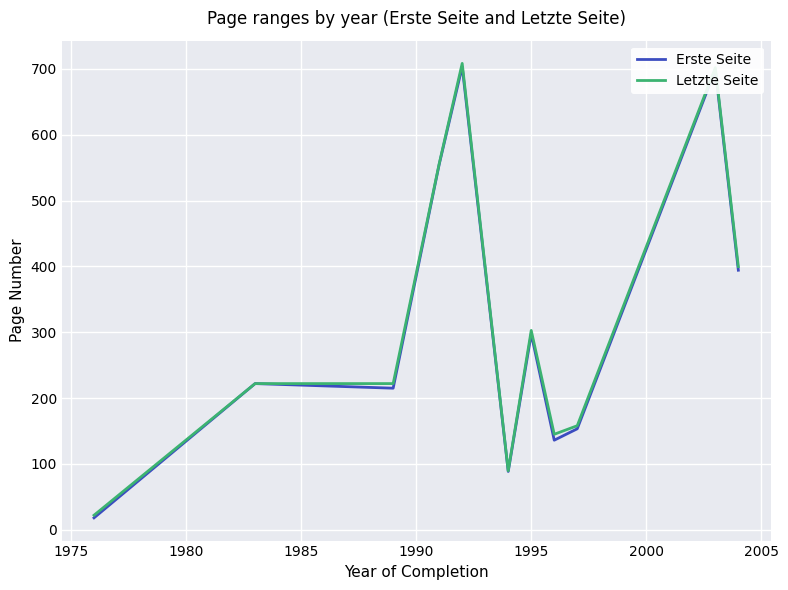

What are all the series names shown in the legend?

Erste Seite, Letzte Seite